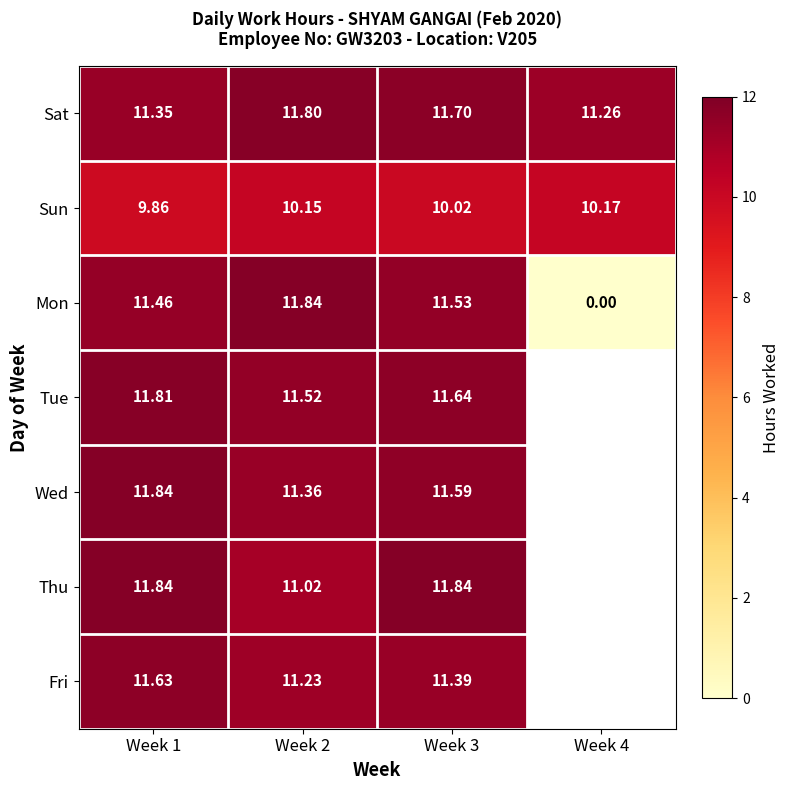

Between Week 2 and Week 3, which series saw the biggest shift?

Thu